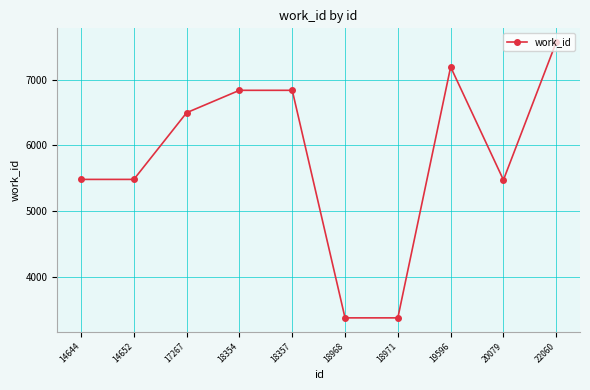

What is the approximate value at 14644?

5479